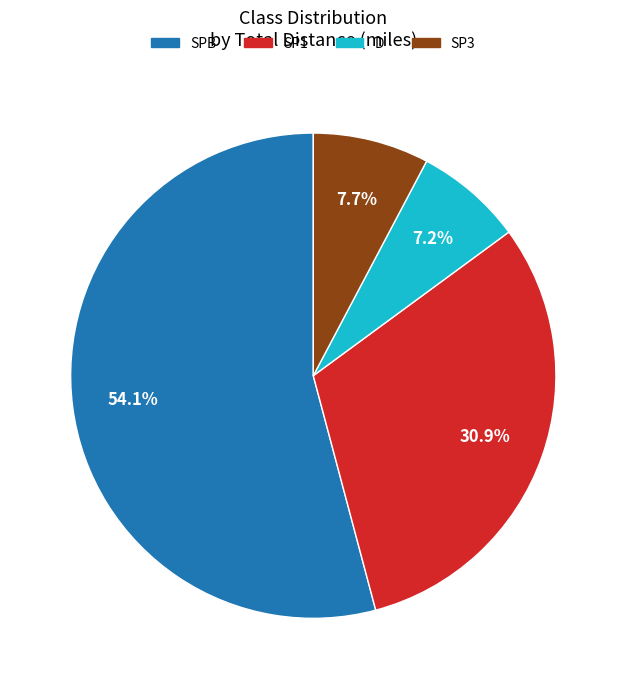

To the nearest percent, what portion does D represent?

7%